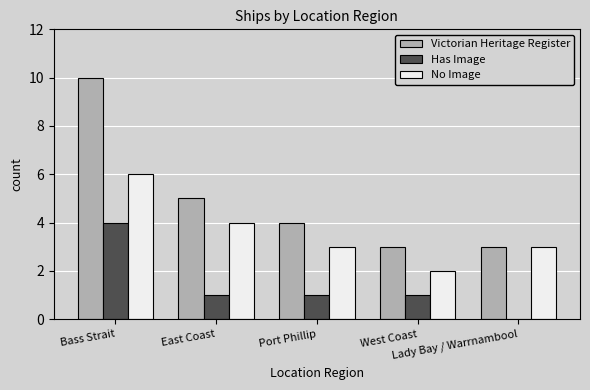

What is the highest value of the No Image series?

6